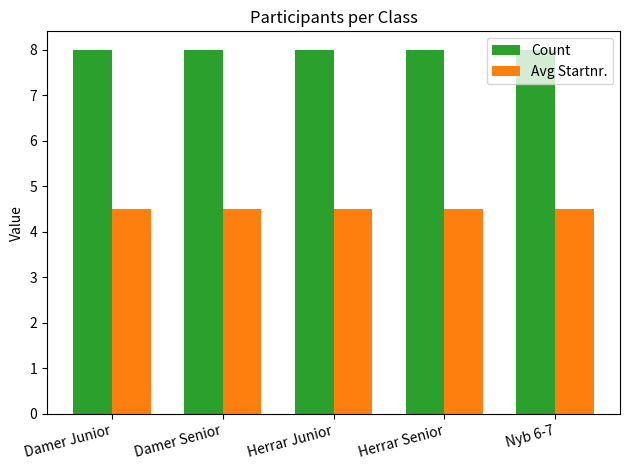

The value of Avg Startnr. at Nyb 6-7 is 1.7. True or false?

False